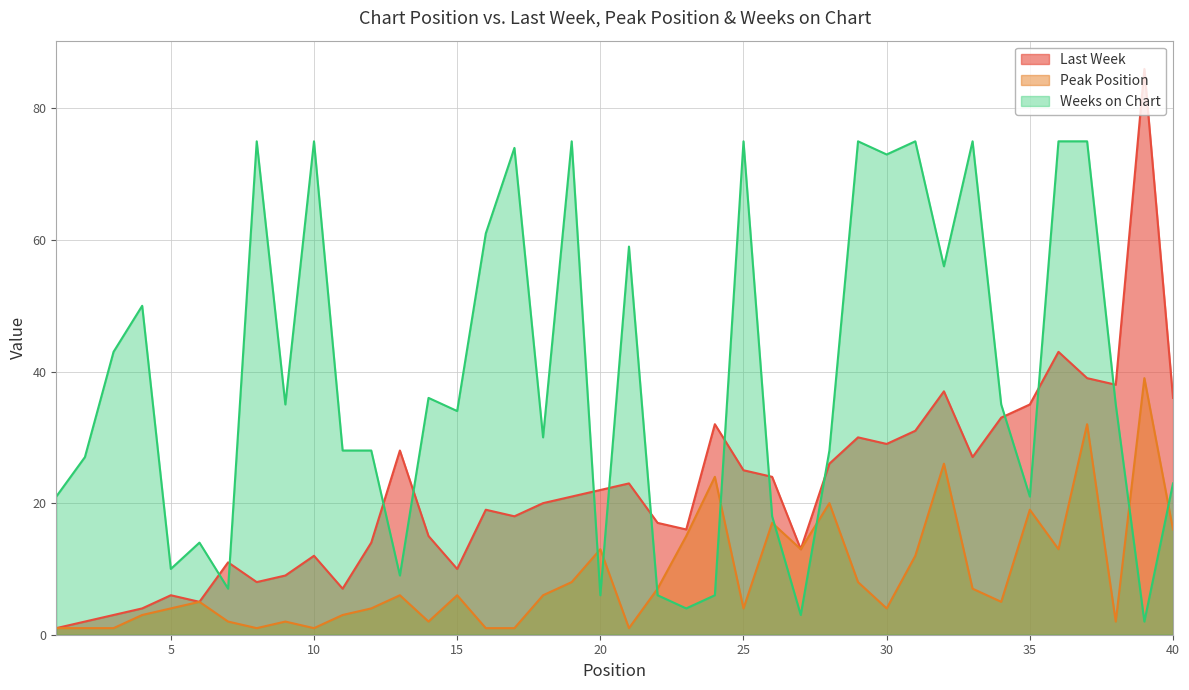

How many distinct data groups are displayed?

3